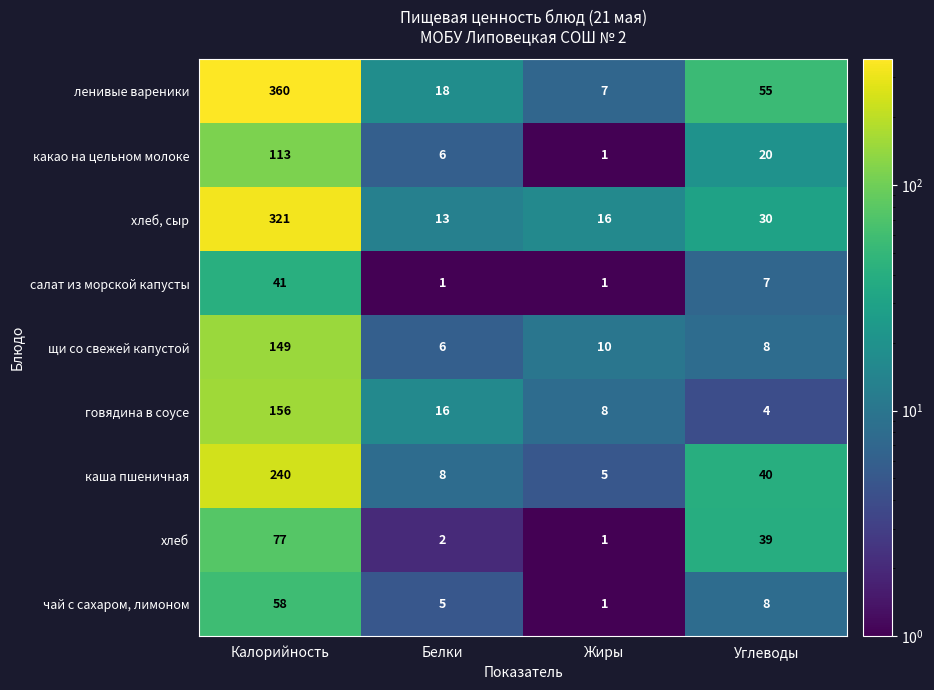

Which series changed the most between Жиры and Углеводы?

ленивые вареники